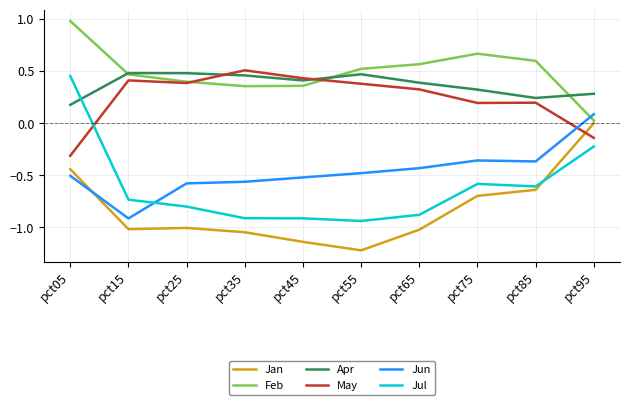

Which category has the highest value in the Feb series?

pct05